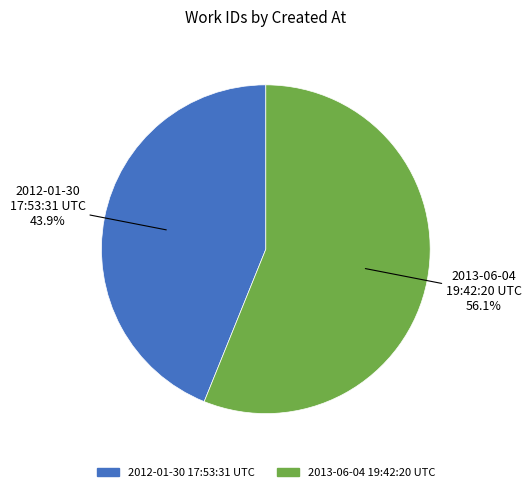

Approximately how many times larger is the value at 2012-01-30 17:53:31 UTC compared to 2013-06-04 19:42:20 UTC?

0.8